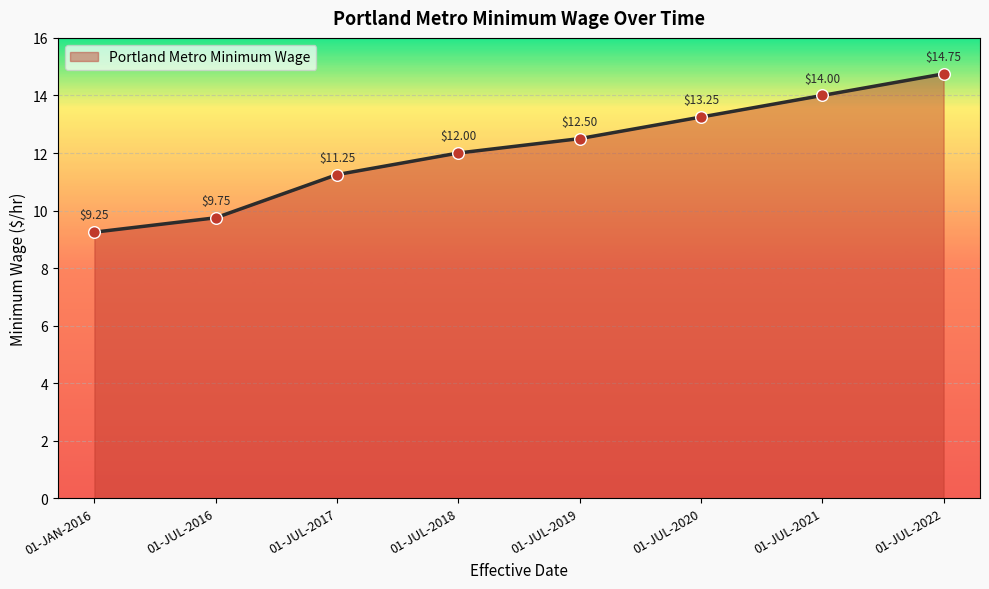

What is the ratio of the value at 01-JUL-2018 to the value at 01-JUL-2016?

1.2